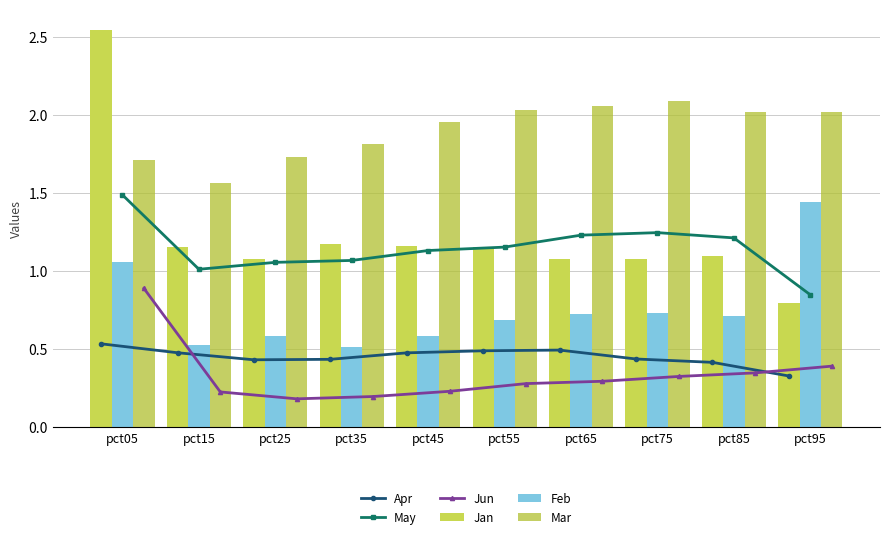

Which series has the largest range (max minus min)?

Jan